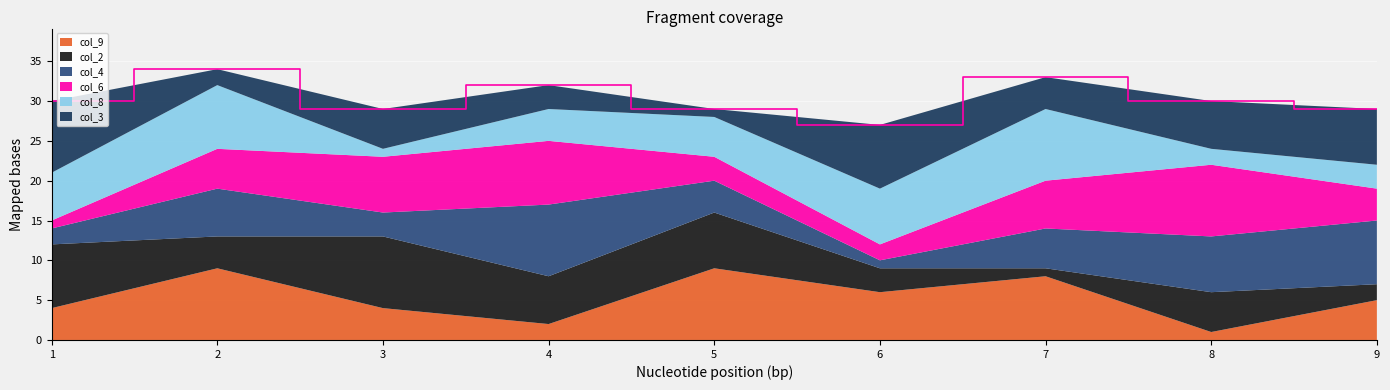

Reading left to right, transcribe all the data shown in this chart.

col_9: 4	9	4	2	9	6	8	1	5
col_2: 8	4	9	6	7	3	1	5	2
col_4: 2	6	3	9	4	1	5	7	8
col_6: 1	5	7	8	3	2	6	9	4
col_8: 6	8	1	4	5	7	9	2	3
col_3: 9	2	5	3	1	8	4	6	7